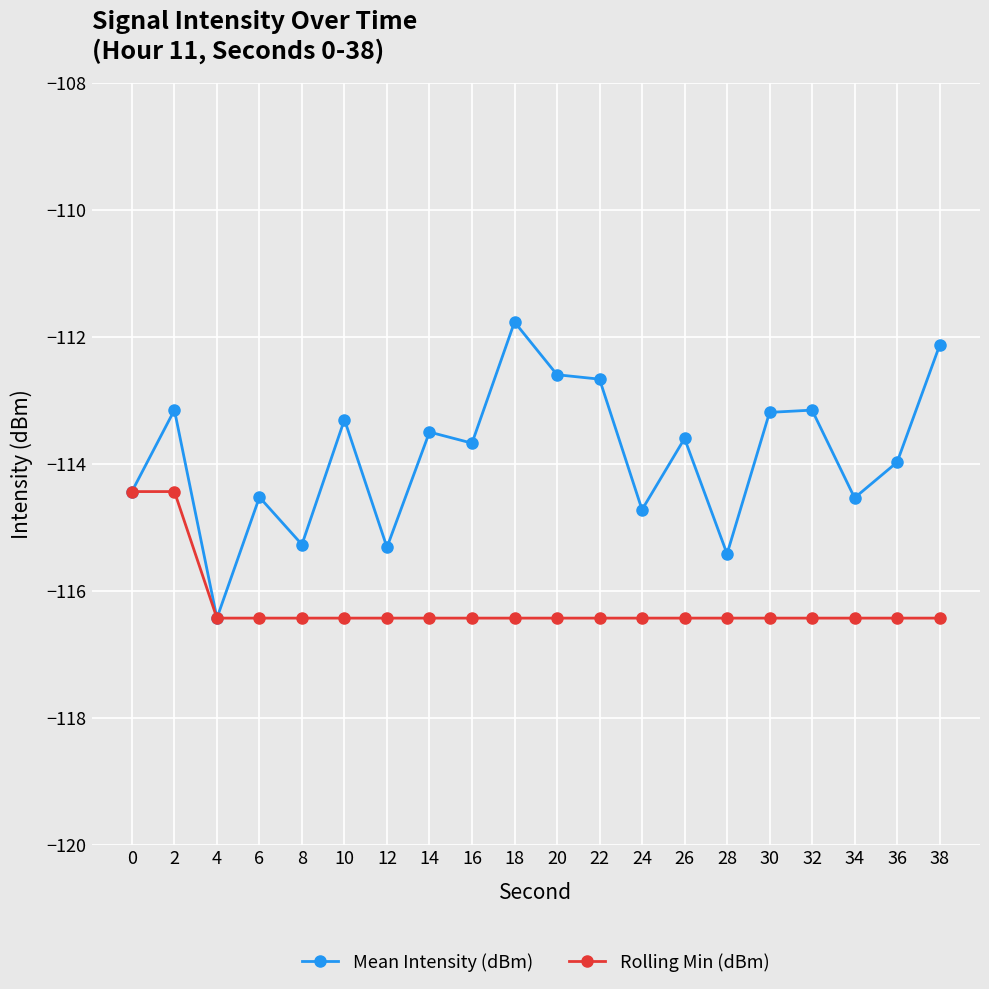

At which category does the chart reach its peak across all series?

18